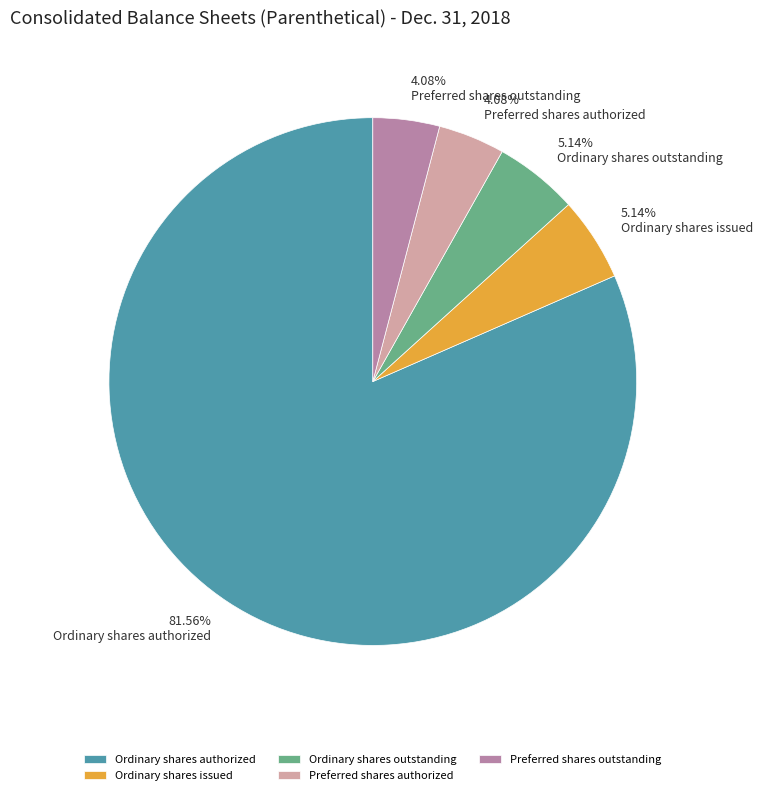

To the nearest percent, what is the average slice percentage?

20%